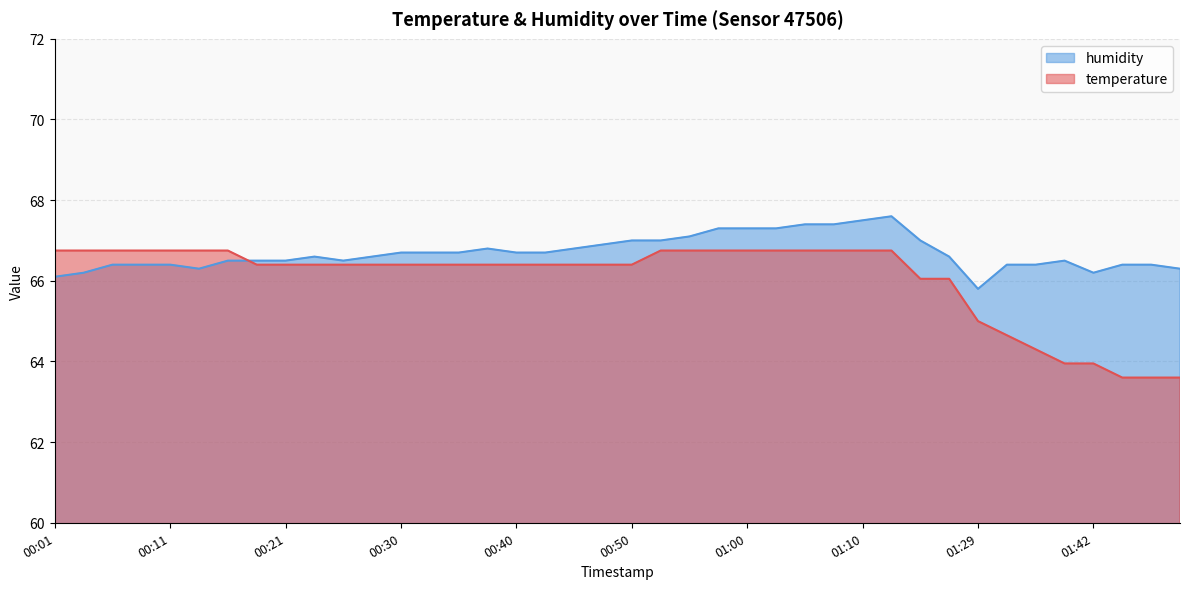

Is it true that temperature equals 64.6 at 01:32?

True